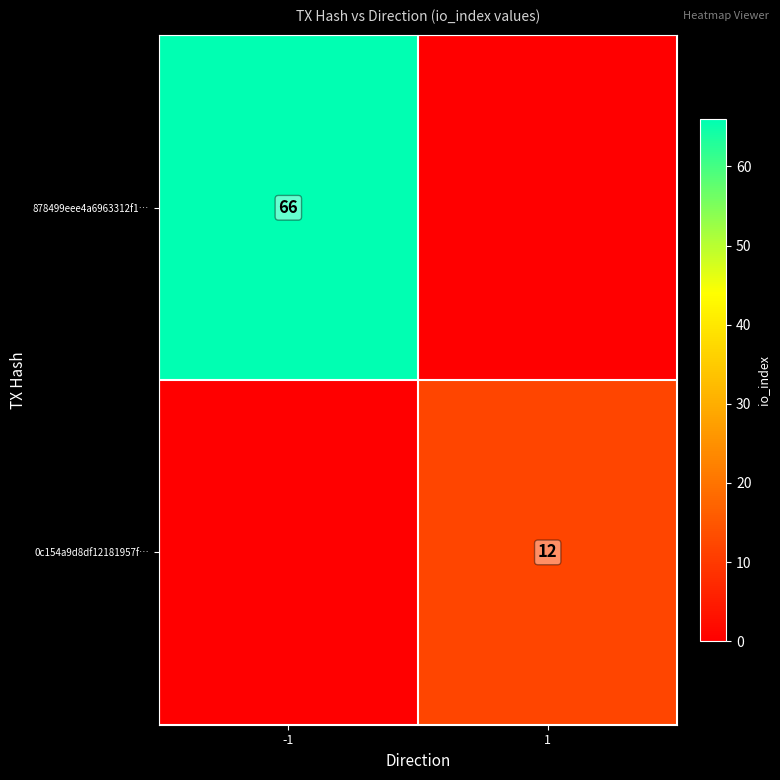

The value of 878499eee4a6963312f1… at -1 is 66. True or false?

True